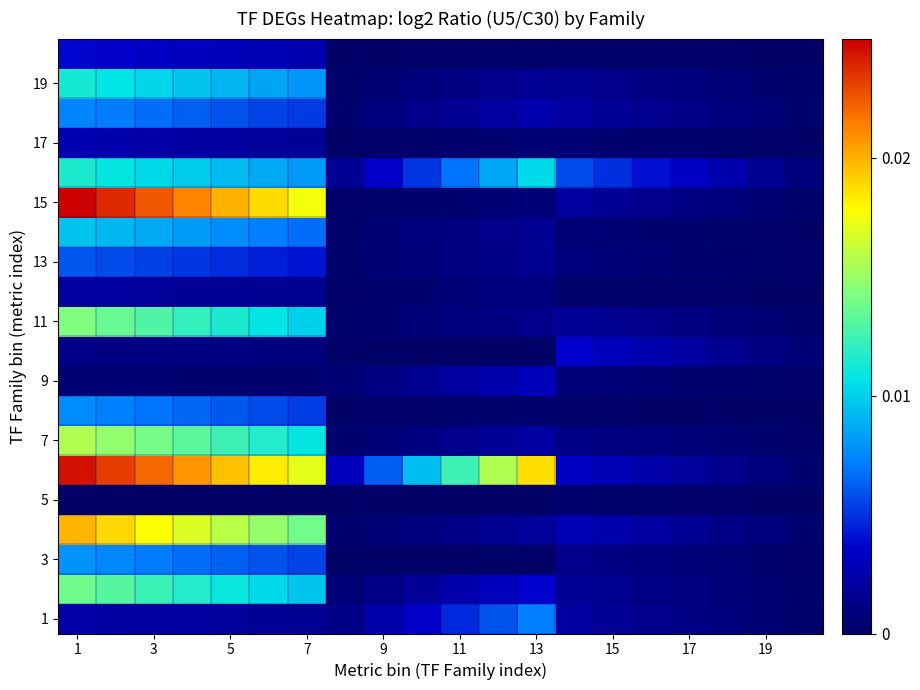

Which series has the widest spread of values?

15